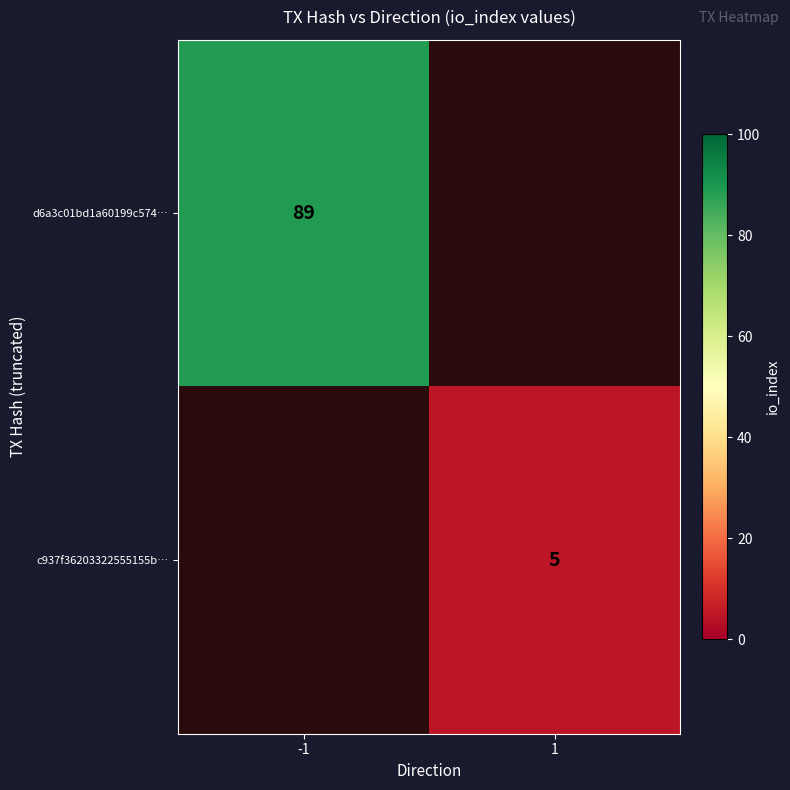

The value of d6a3c01bd1a60199c574… at -1 is 156. True or false?

False